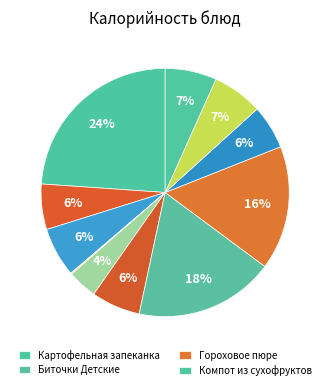

To the nearest percent, what is the average slice percentage?

9%